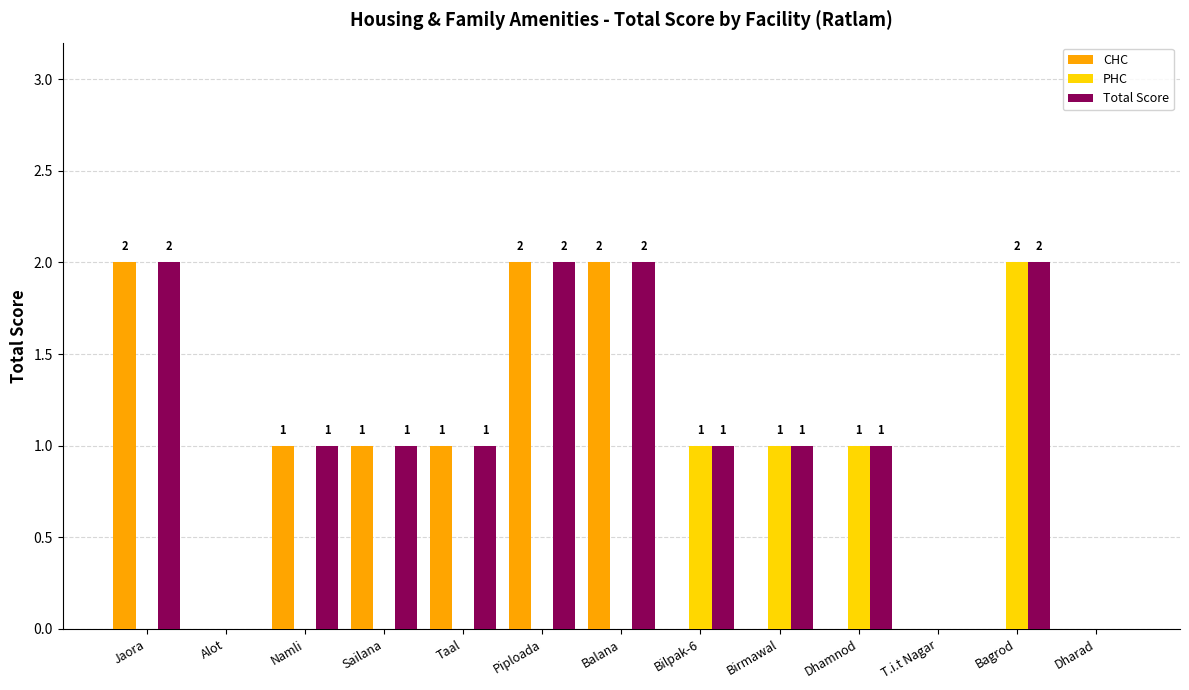

What is the sum of all CHC values?

9